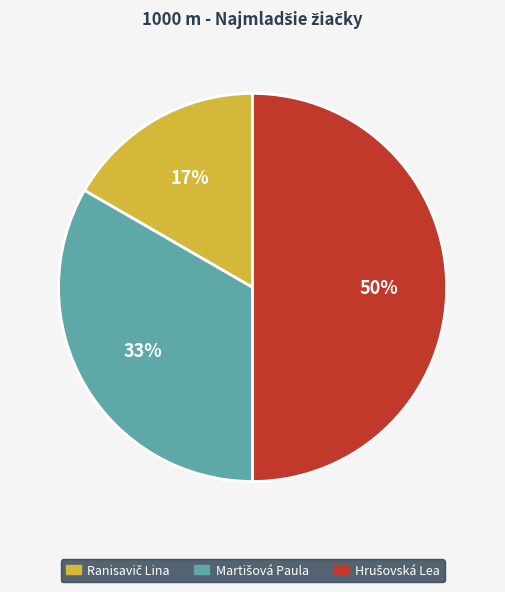

To the nearest percent, what is the difference between the largest and smallest slice percentages?

33%